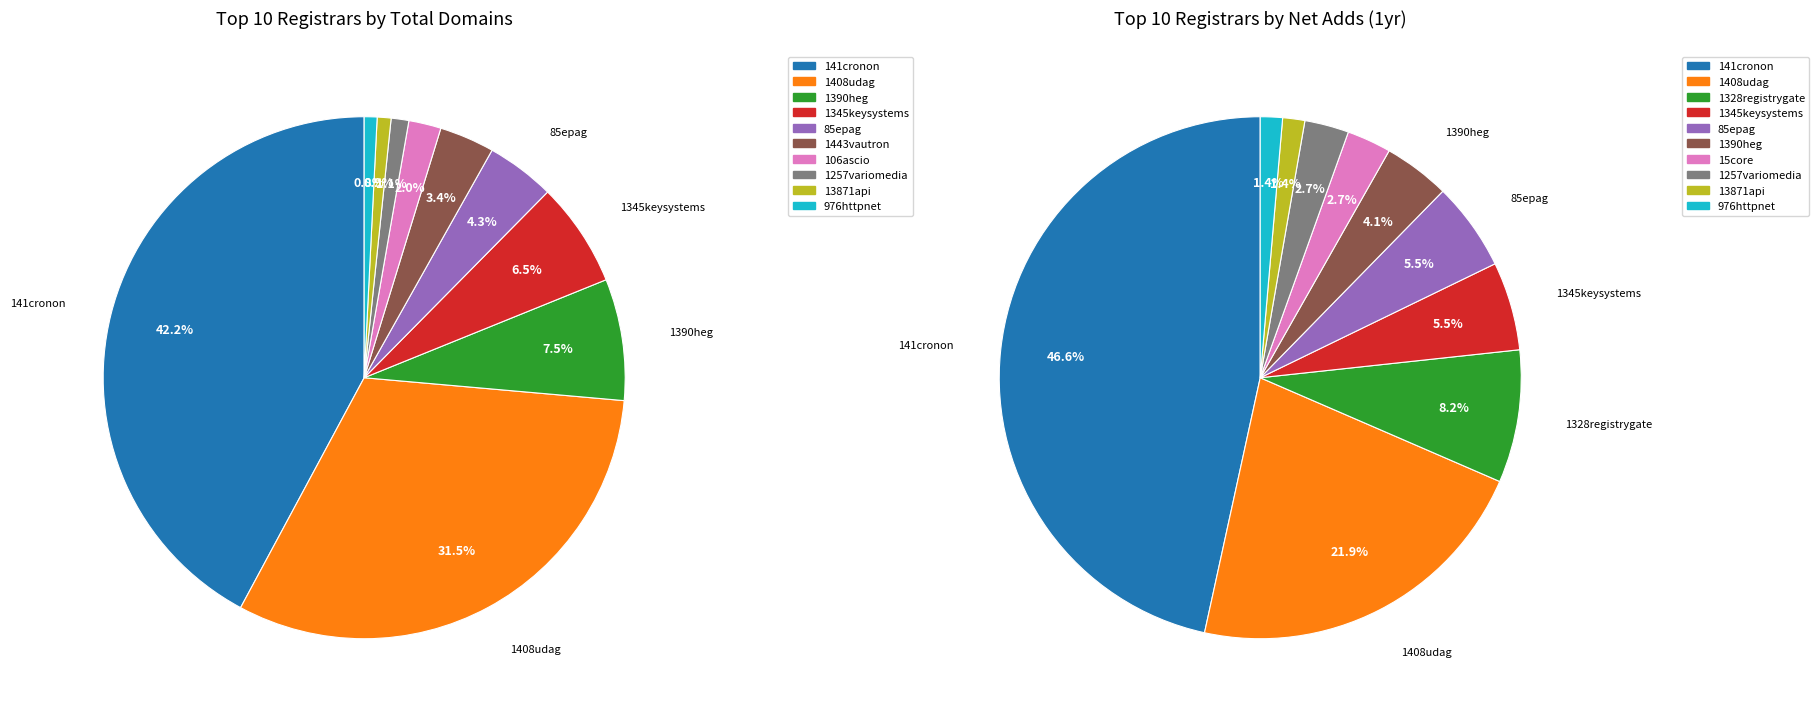

To the nearest percent, what is the difference between the 1408udag and 976httpnet slice percentages?

31%